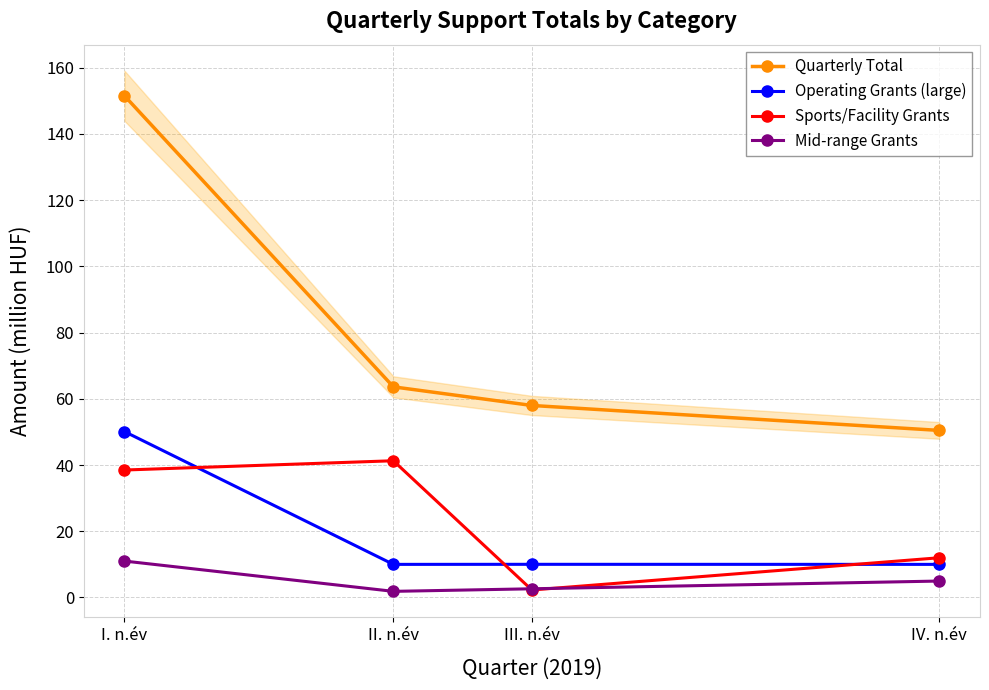

Between II. n.év and IV. n.év, which series saw the biggest shift?

Sports/Facility Grants